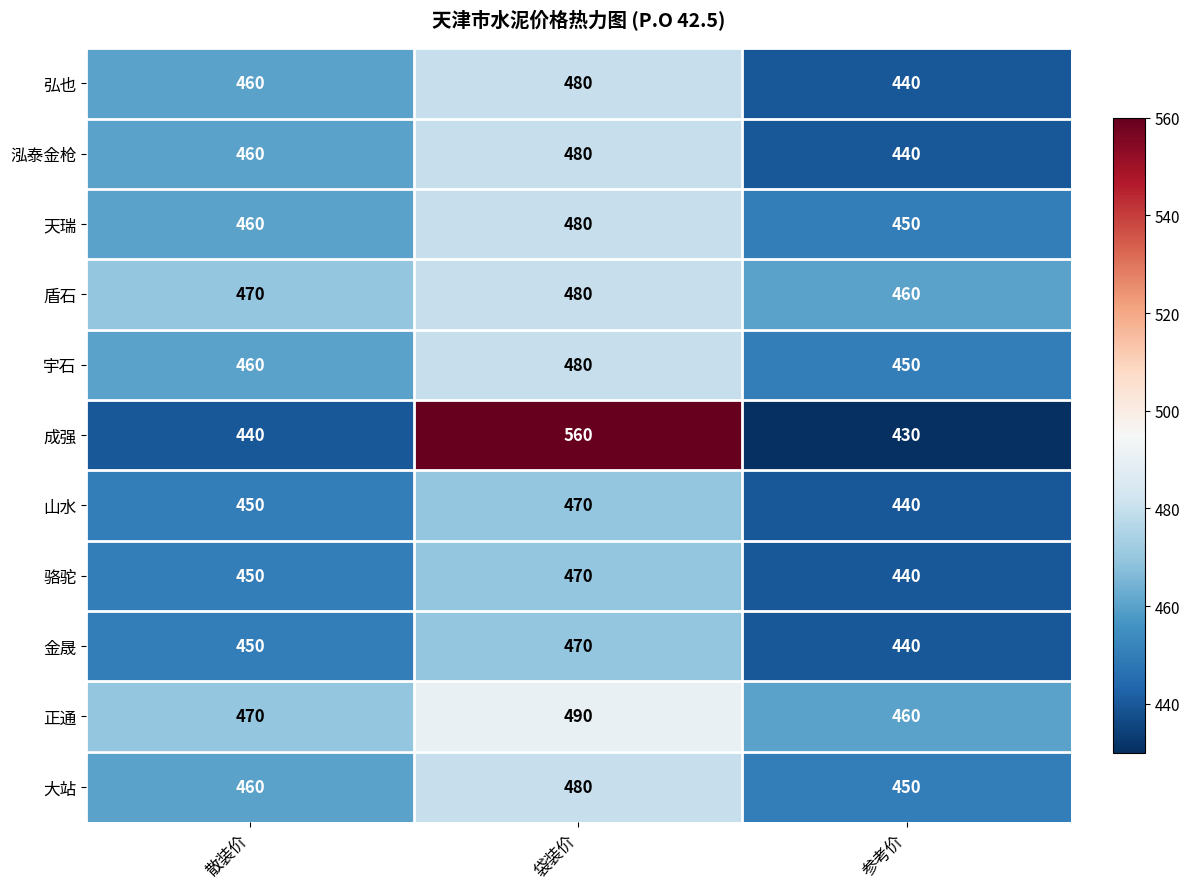

Which label corresponds to the smallest value in the chart?

参考价